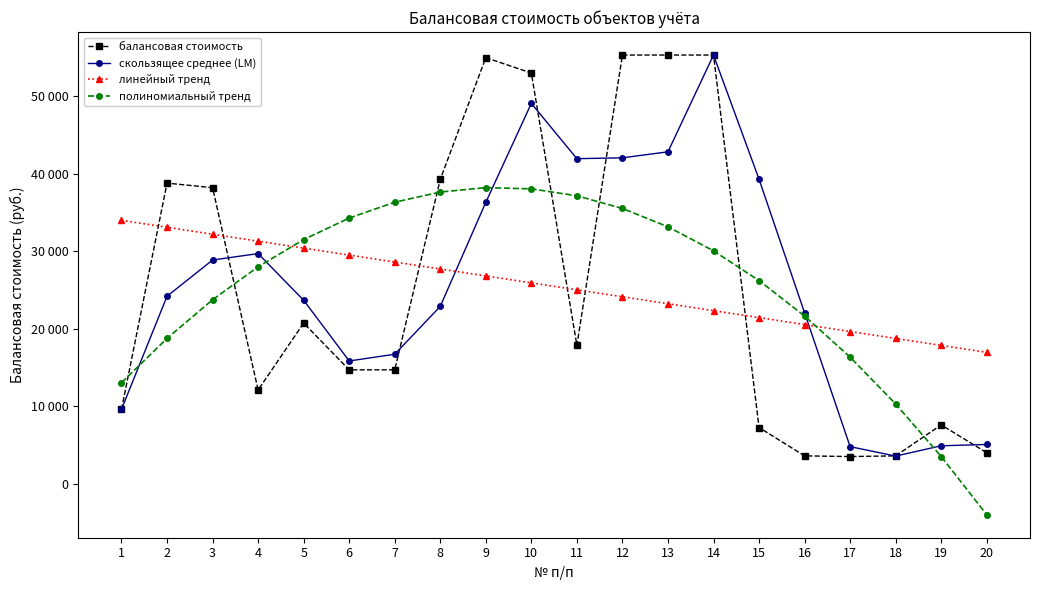

True or false: скользящее среднее (LM) has a value of 39310.0 at 15.

True